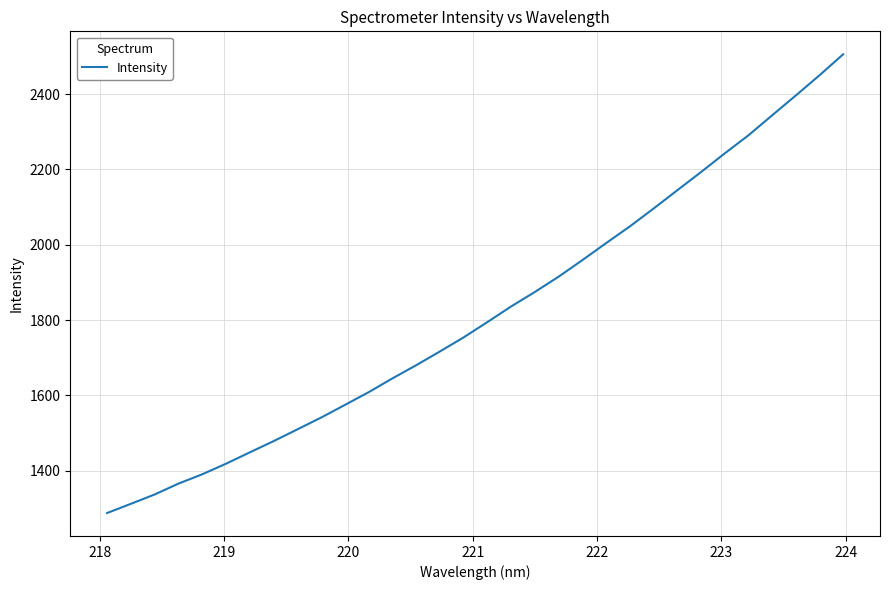

What is the difference between the maximum and minimum values?

1218.8